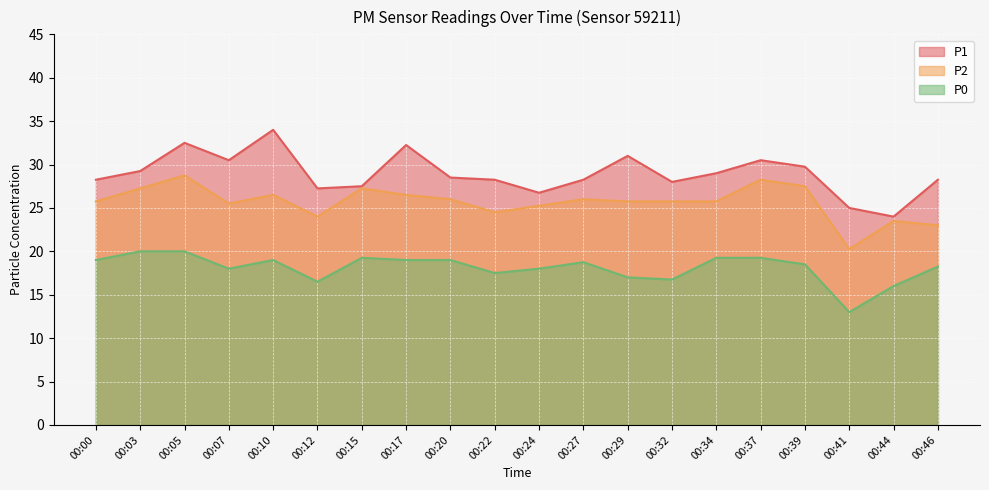

Reading left to right, transcribe all the data shown in this chart.

P1: 00:00=28.2	00:03=29.2	00:05=32.5	00:07=30.5	00:10=34.0	00:12=27.2	00:15=27.5	00:17=32.2	00:20=28.5	00:22=28.2	00:24=26.8	00:27=28.2	00:29=31.0	00:32=28.0	00:34=29.0	00:37=30.5	00:39=29.8	00:41=25.0	00:44=24.0	00:46=28.2
P2: 00:00=25.8	00:03=27.2	00:05=28.8	00:07=25.5	00:10=26.5	00:12=24.0	00:15=27.2	00:17=26.5	00:20=26.0	00:22=24.5	00:24=25.2	00:27=26.0	00:29=25.8	00:32=25.8	00:34=25.8	00:37=28.2	00:39=27.5	00:41=20.2	00:44=23.5	00:46=23.0
P0: 00:00=19.0	00:03=20.0	00:05=20.0	00:07=18.0	00:10=19.0	00:12=16.5	00:15=19.2	00:17=19.0	00:20=19.0	00:22=17.5	00:24=18.0	00:27=18.8	00:29=17.0	00:32=16.8	00:34=19.2	00:37=19.2	00:39=18.5	00:41=13.0	00:44=16.0	00:46=18.2